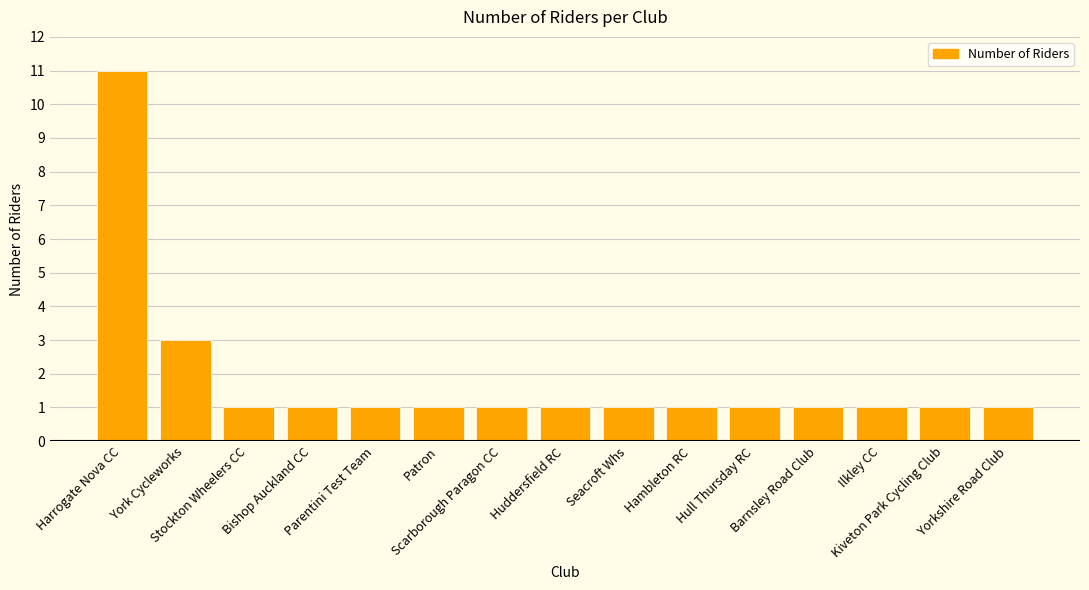

What is the value of the 10th bar from the left?

1